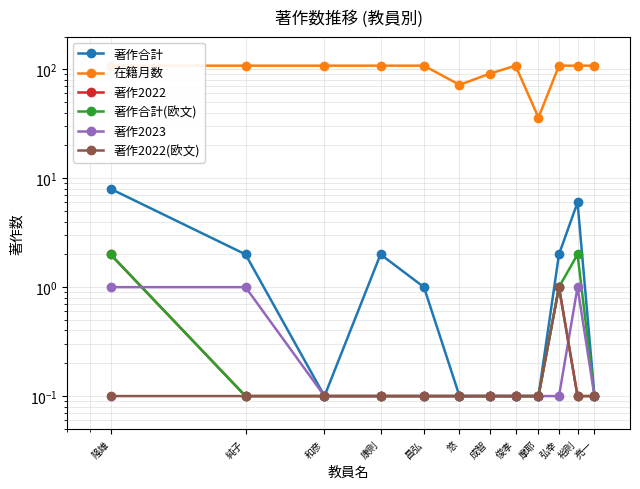

What position from the right is 摩耶?

4